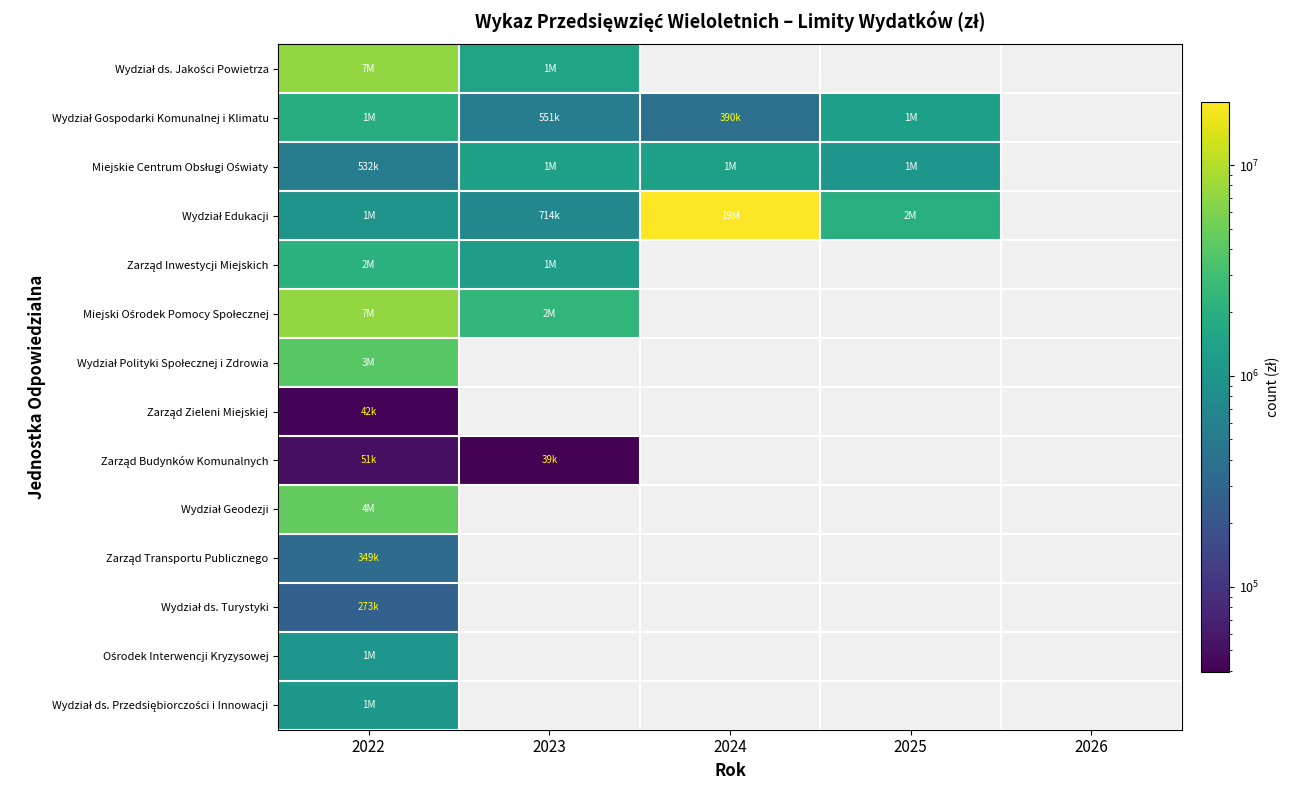

Which series has the widest spread of values?

Wydział Edukacji